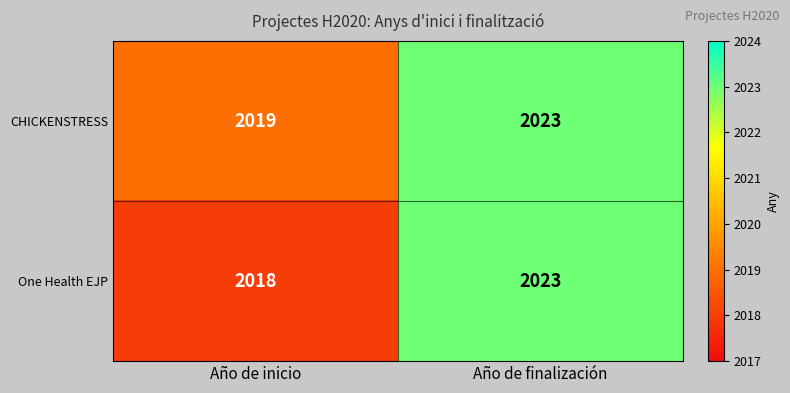

Count the number of categories in the chart.

2